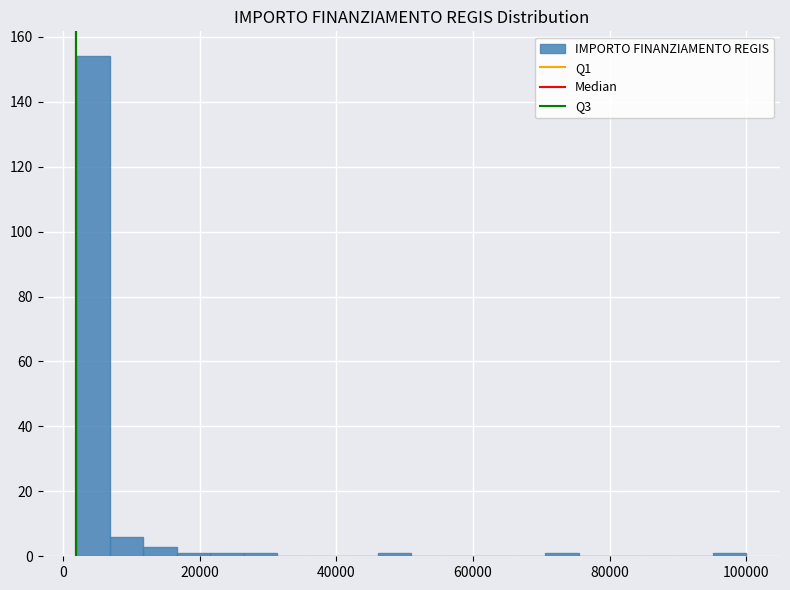

Read against the x-axis, roughly where is the centre of the tallest bar?

4000